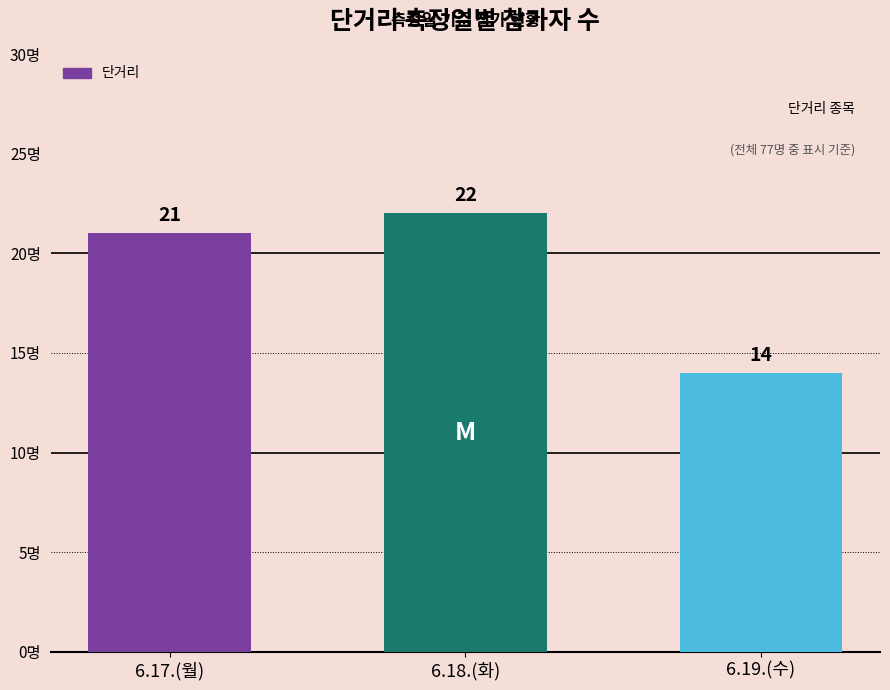

Count the number of data series in this chart.

1